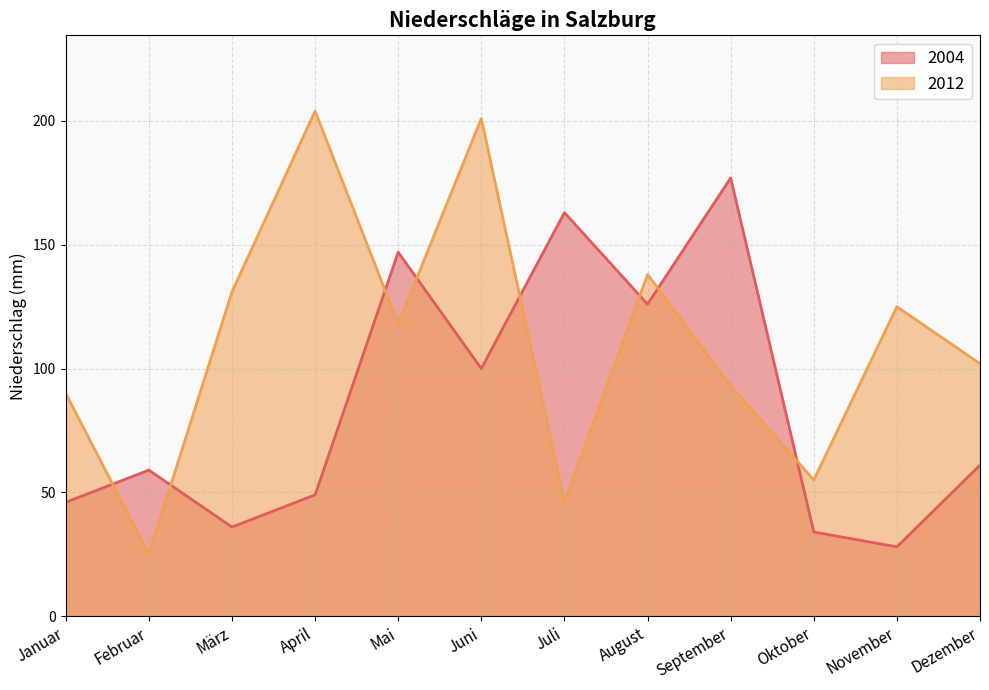

Is the value of 2004 at Dezember greater than the value of 2012 at Januar?

No